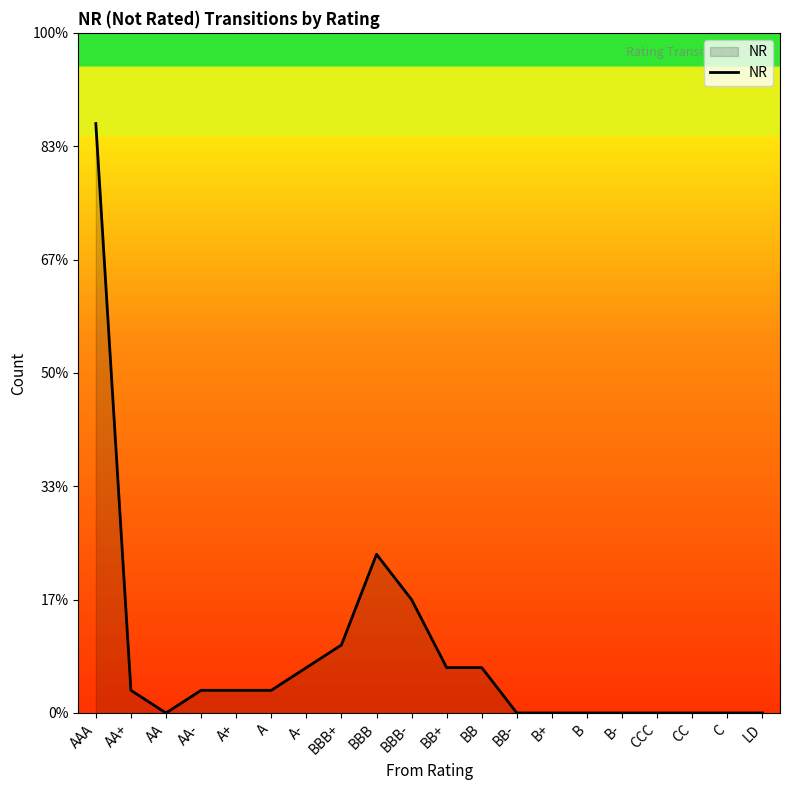

Is this an area chart (filled region under the line)?

Yes